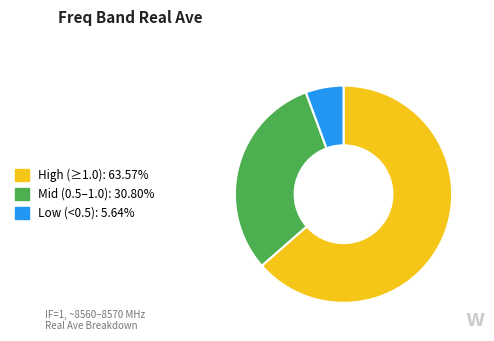

Is there a majority slice in this chart?

Yes